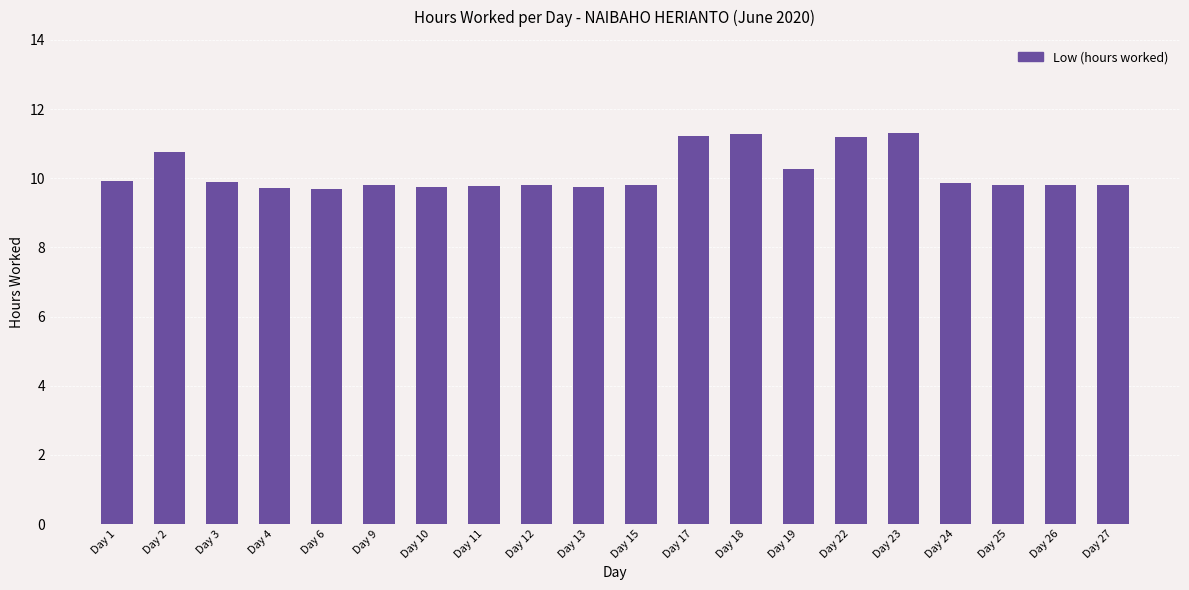

What is the value of the 2nd bar from the left?

10.8